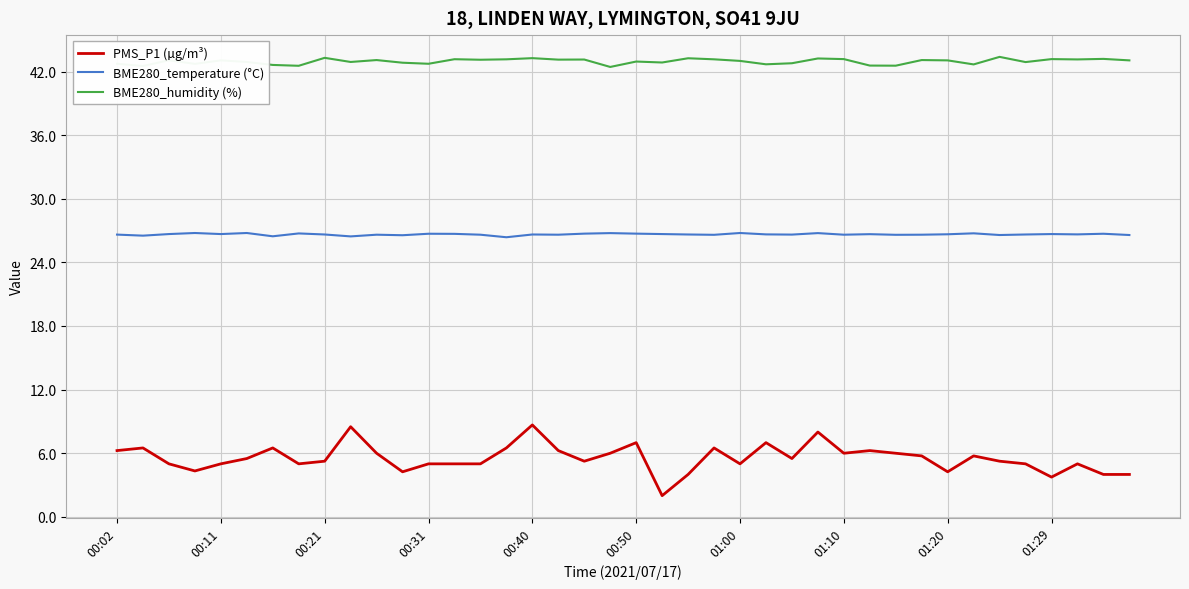

Which series has the largest range (max minus min)?

PMS_P1 (µg/m³)